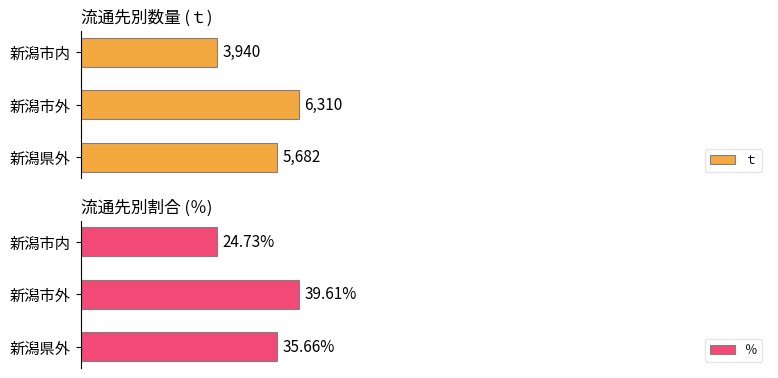

Where is ％ nearest to the value 32?

新潟県外